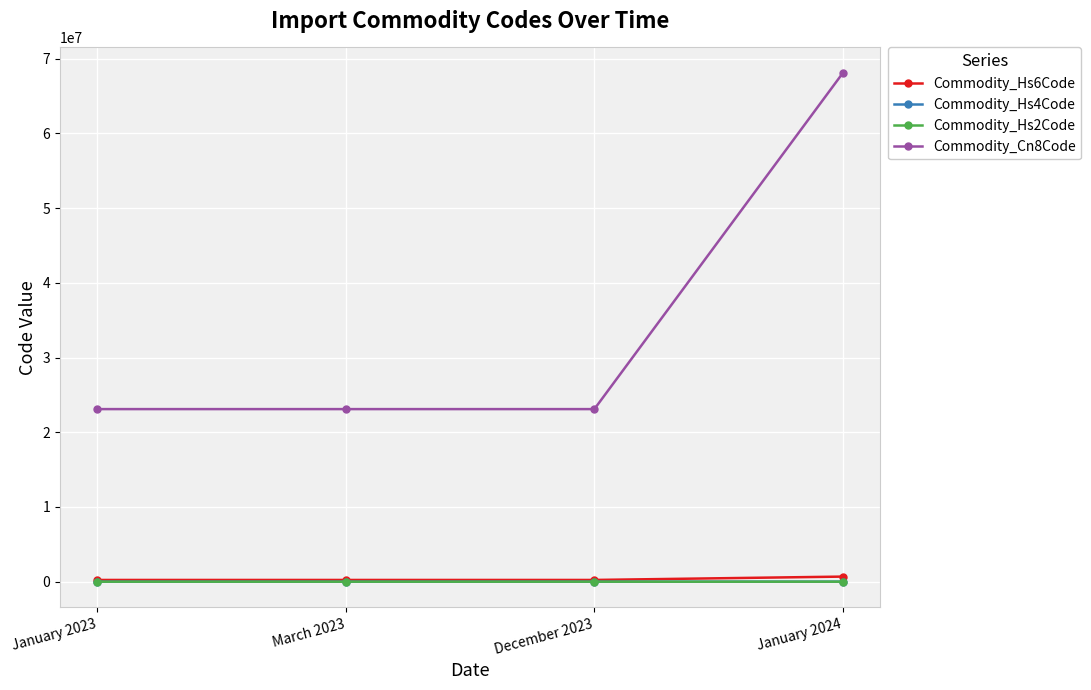

True or false: Commodity_Hs4Code and Commodity_Cn8Code cross at least once.

False